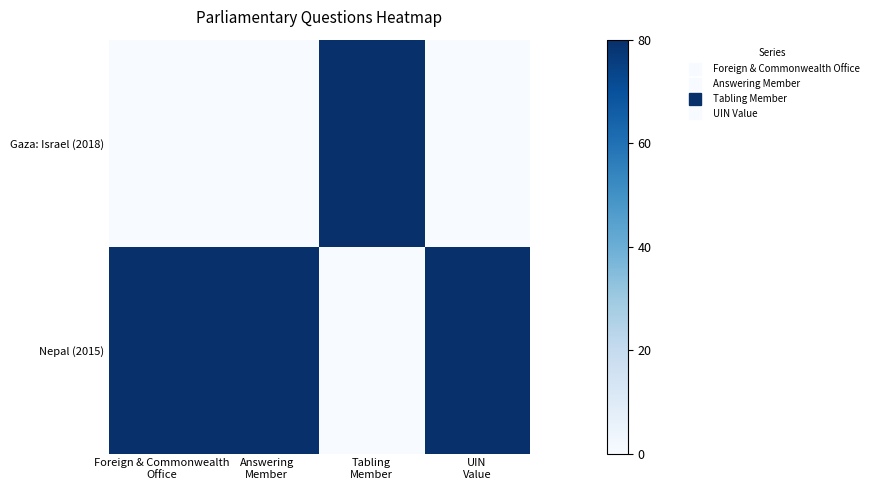

How many distinct data groups are displayed?

2